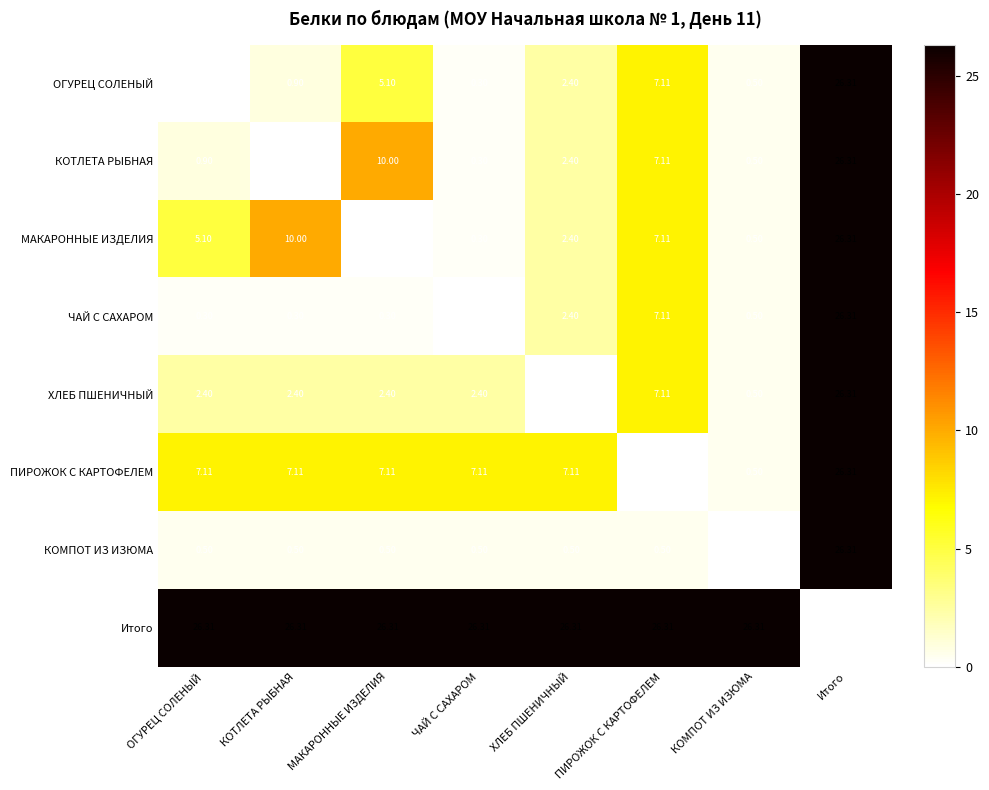

How many series are shown in this chart?

8